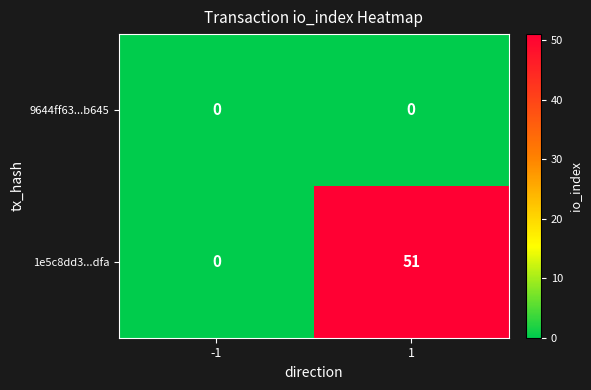

List the series in order of their peak value, lowest first.

9644ff63...b645, 1e5c8dd3...dfa